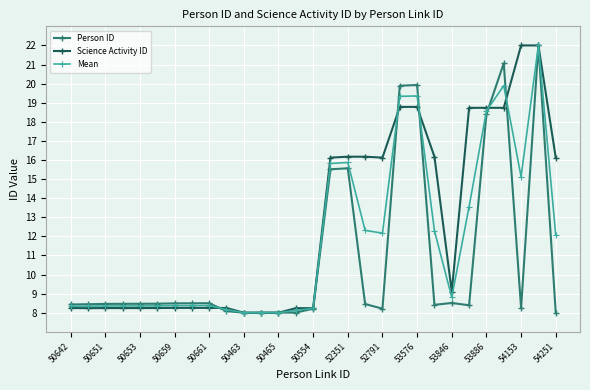

True or false: Mean and Science Activity ID cross at least once.

True